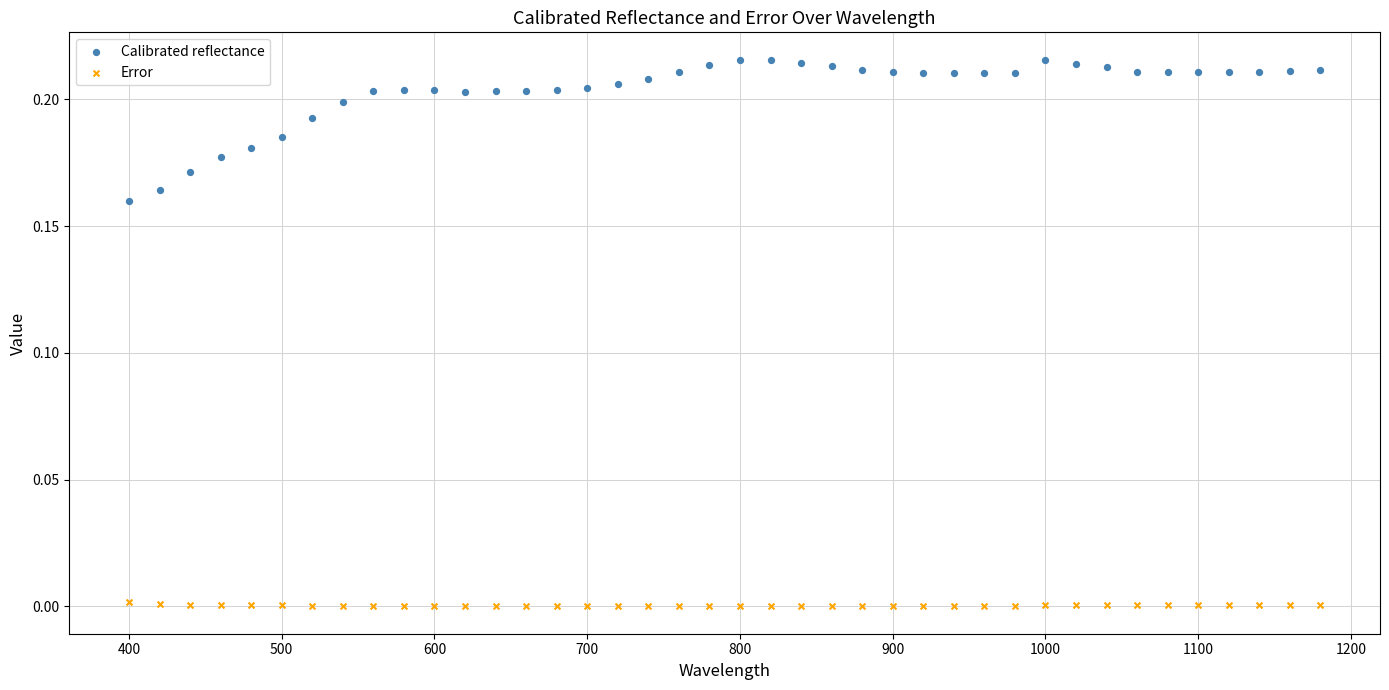

Which series contains the lowest Y value?

Error